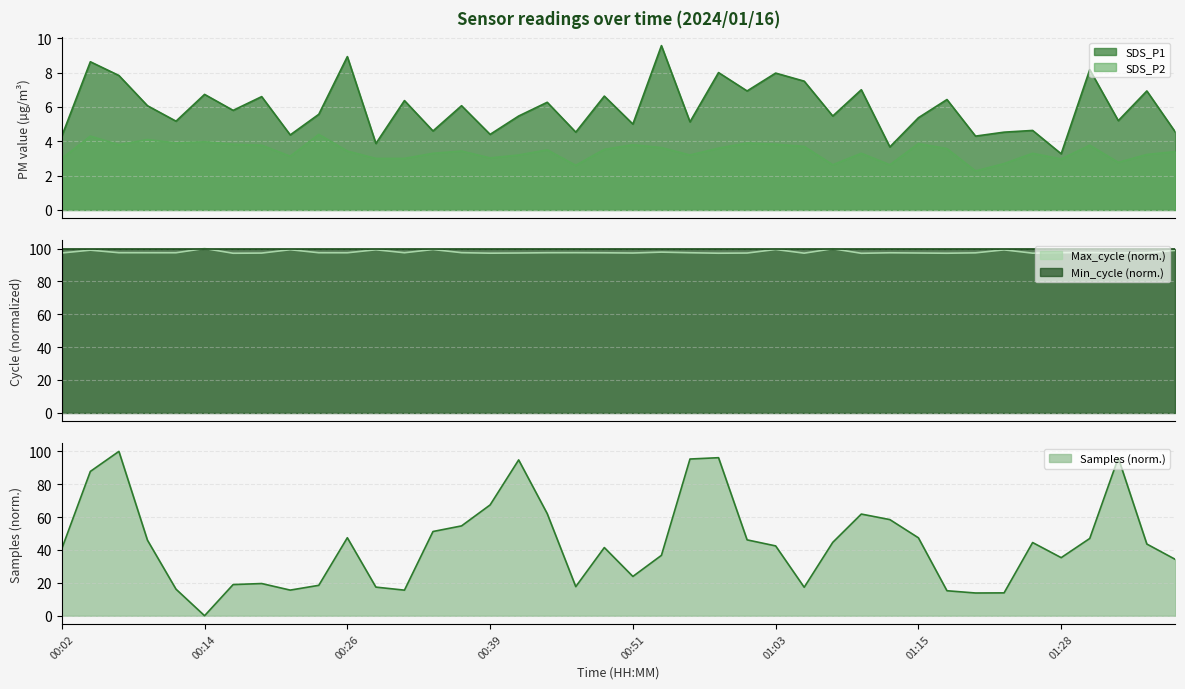

What is the approximate value of Samples at 01:20?

13.8